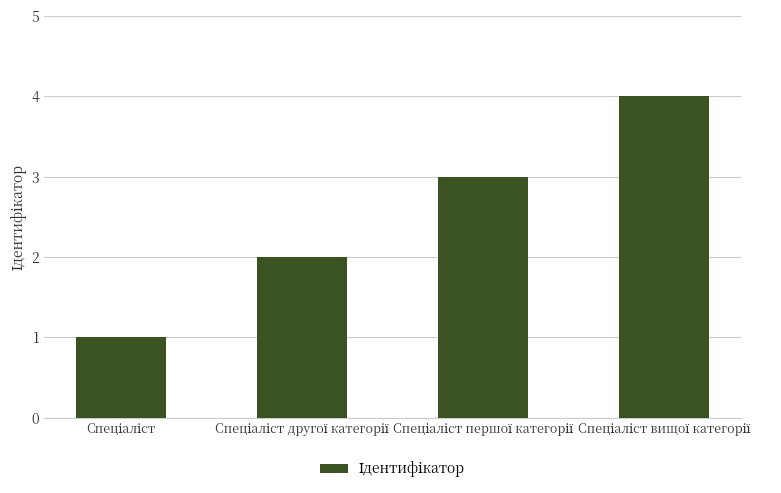

What is the minimum value shown in the chart?

1